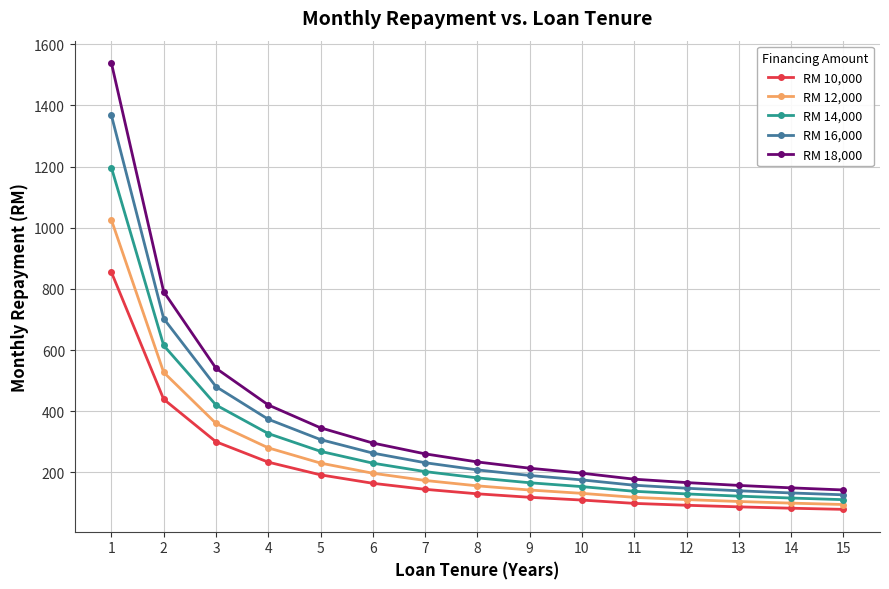

What is the average value of the RM 18,000 series?

375.6